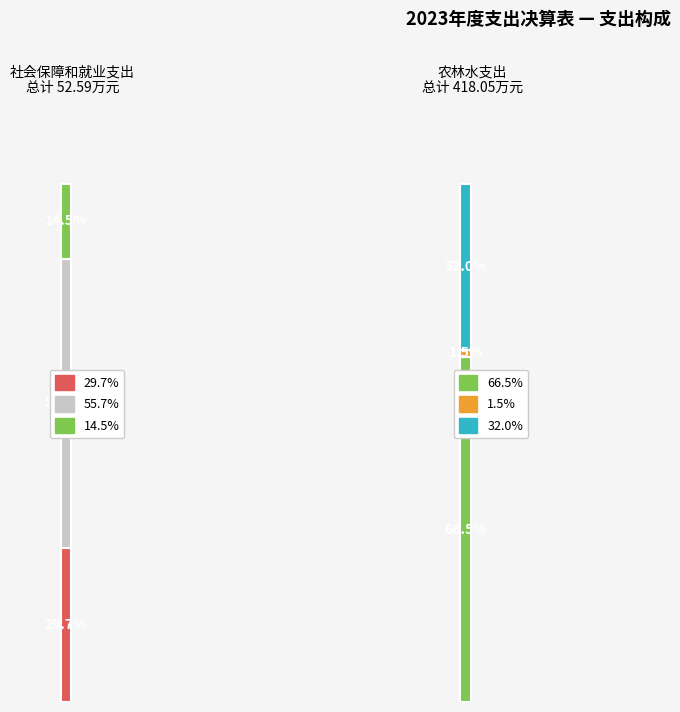

At which label is 本年支出合计 closest to 142?

水资源节约管理与保护